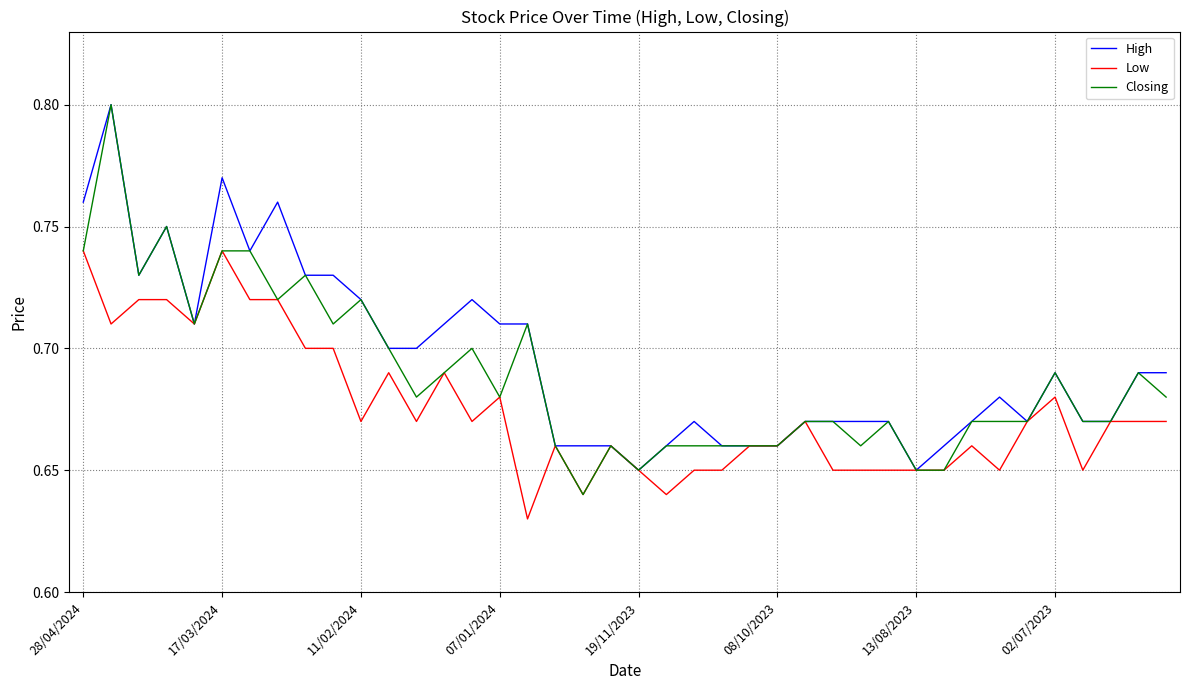

Rank the series by their average value, from lowest to highest.

Low, Closing, High